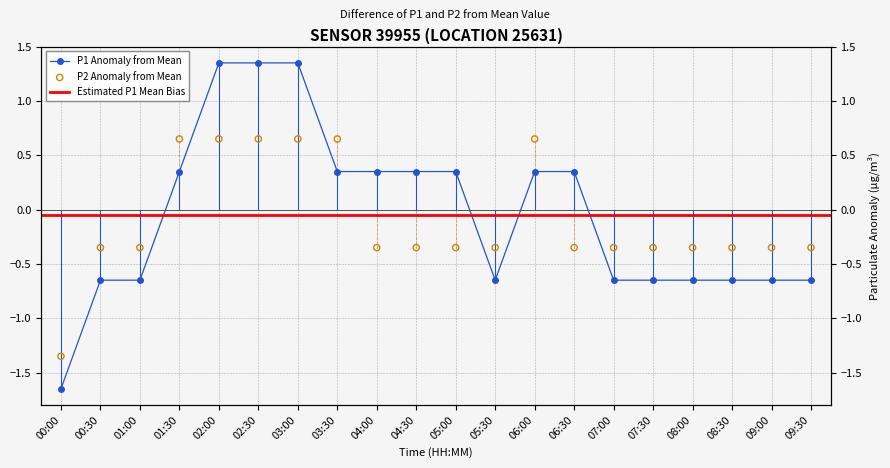

At which category is the sum across all series the highest?

02:00